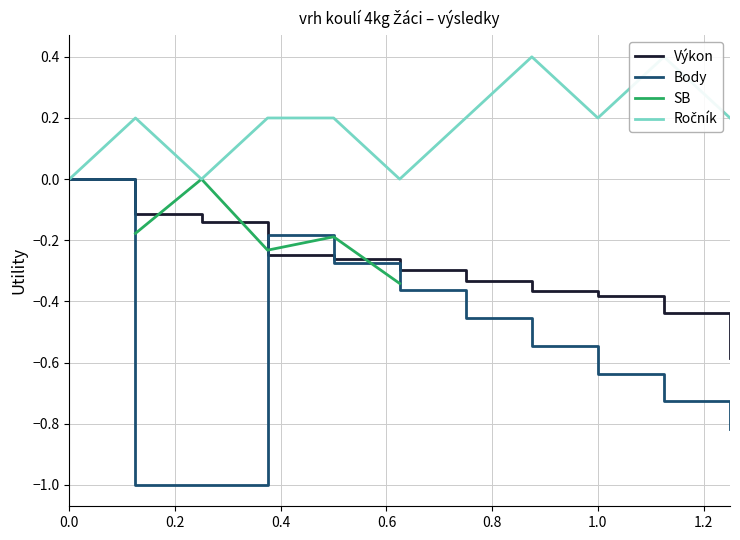

How many interior local peaks does the Body series have?

1